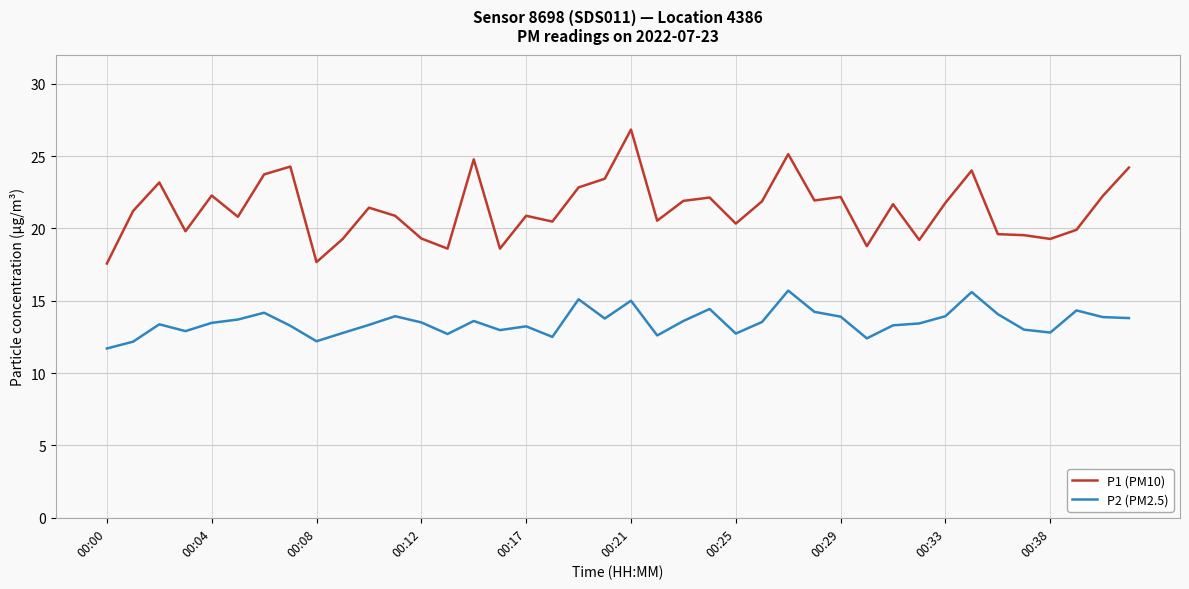

What is the maximum value shown in the chart?

26.8